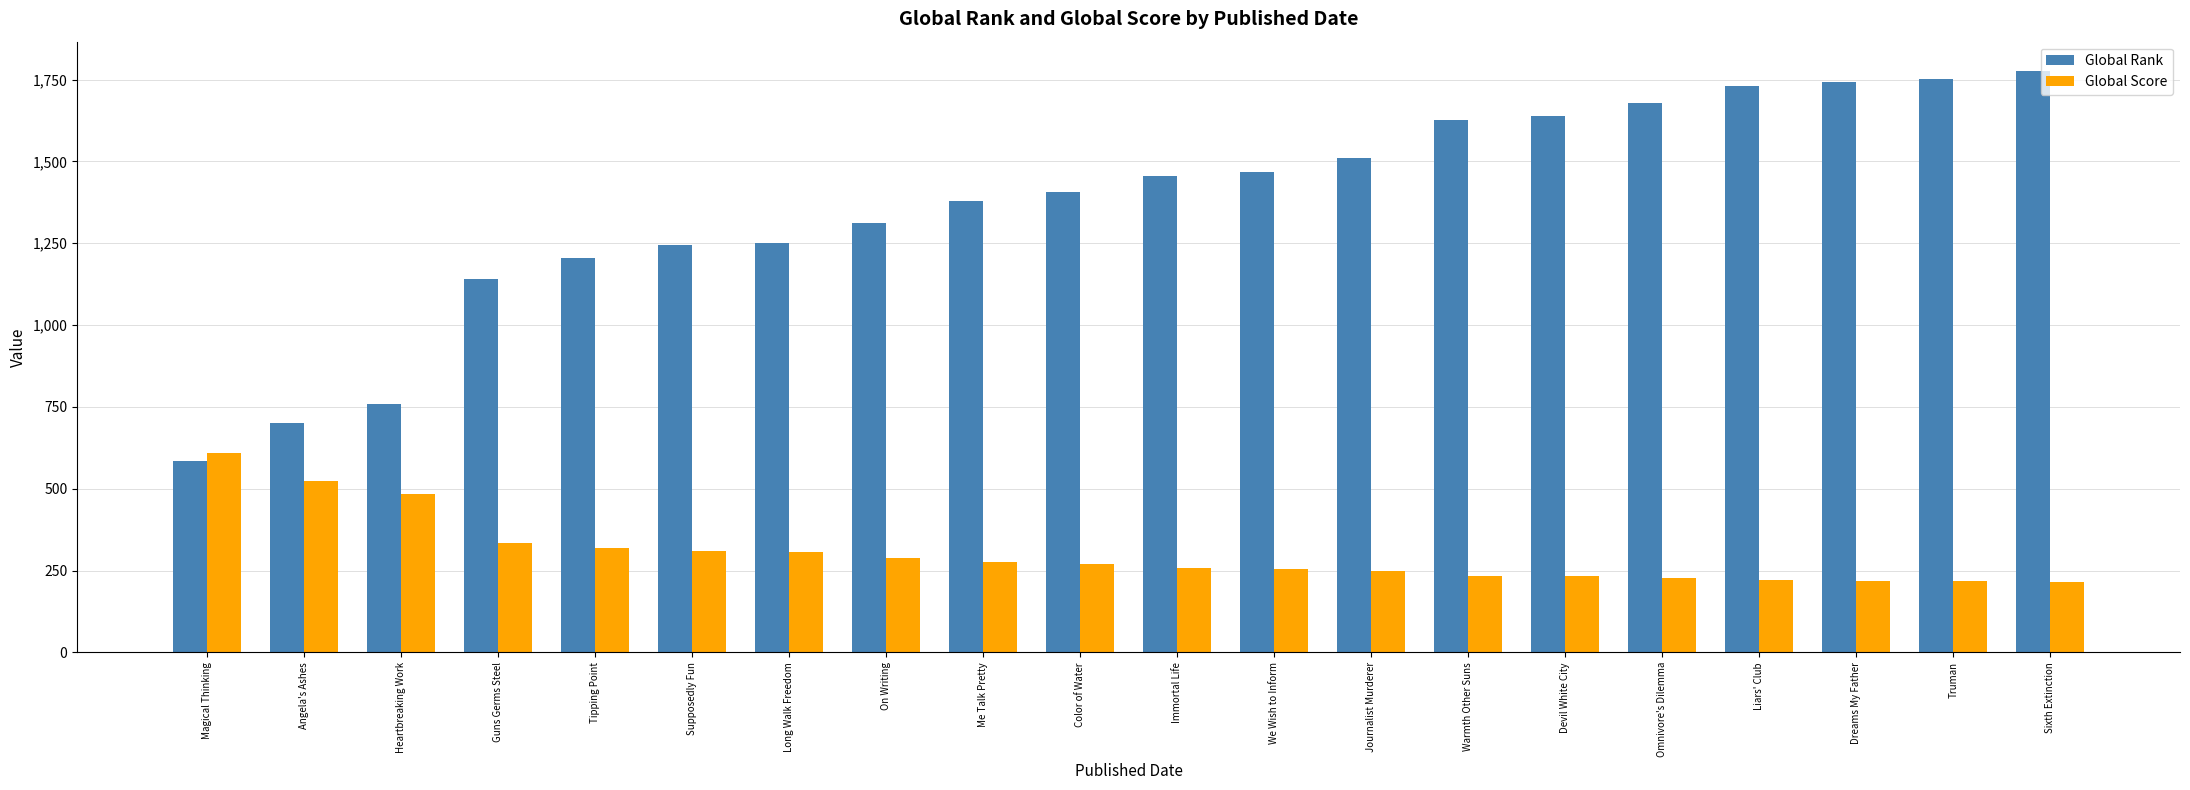

True or false: Global Rank has a value of 1626 at Warmth Other Suns.

True